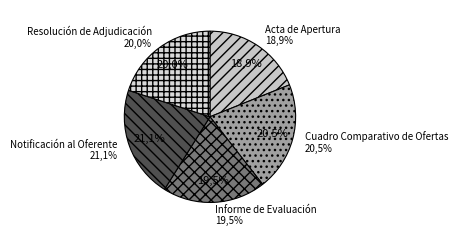

Is it true that Notificación al Oferente is 21% of the pie?

True